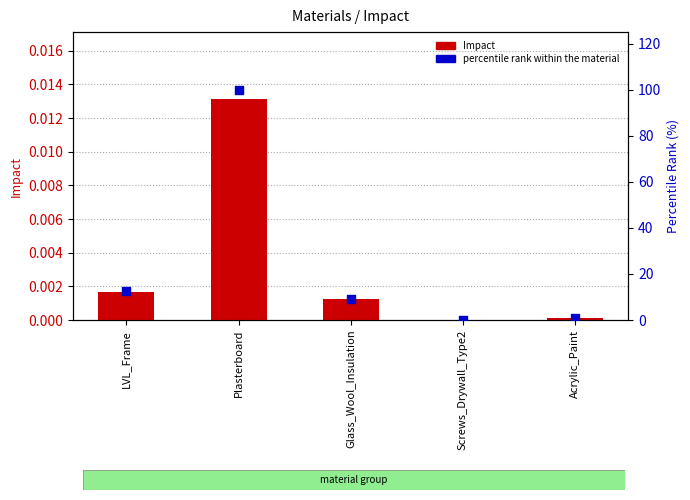

What are all the series names shown in the legend?

Impact, percentile rank within the material